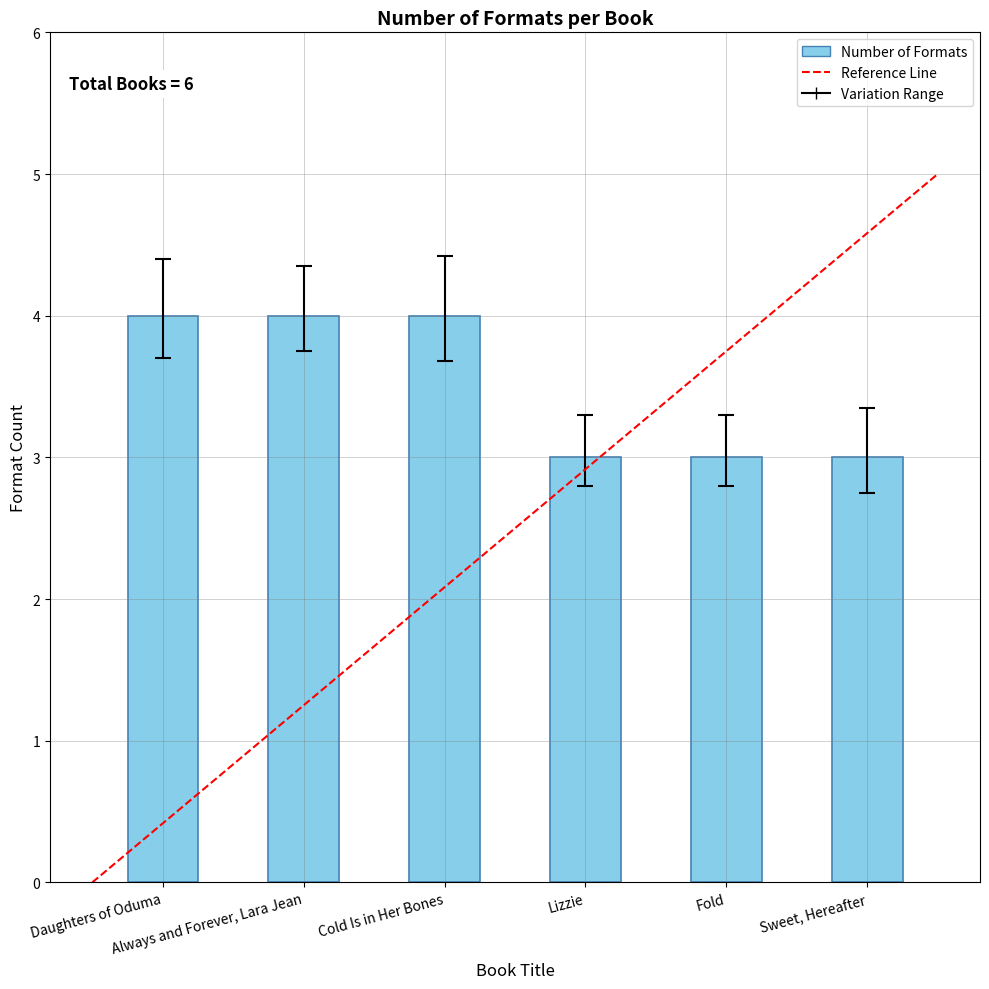

What is the minimum value shown in the chart?

3